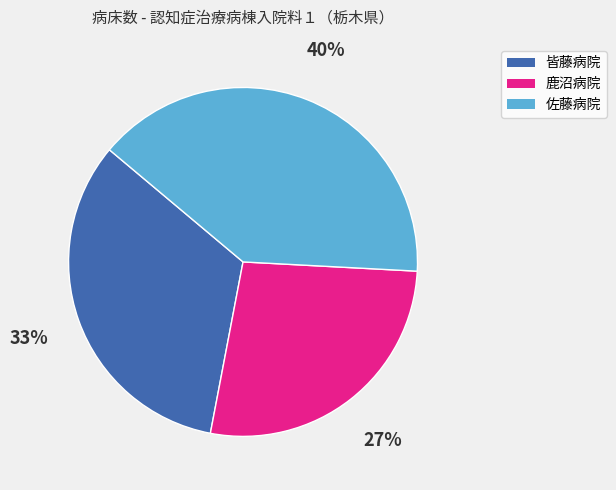

Do 佐藤病院 and 鹿沼病院 together represent more than half of the pie?

Yes